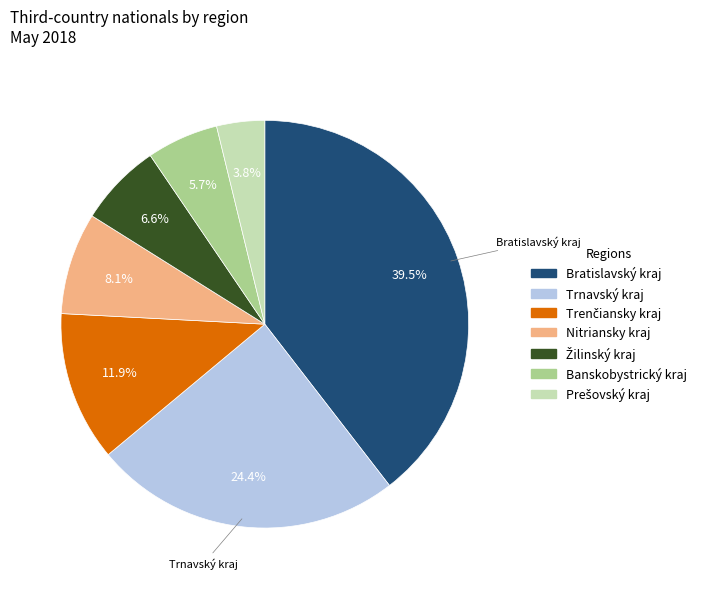

What is the ratio of the value at Trnavský kraj to the value at Bratislavský kraj?

0.6